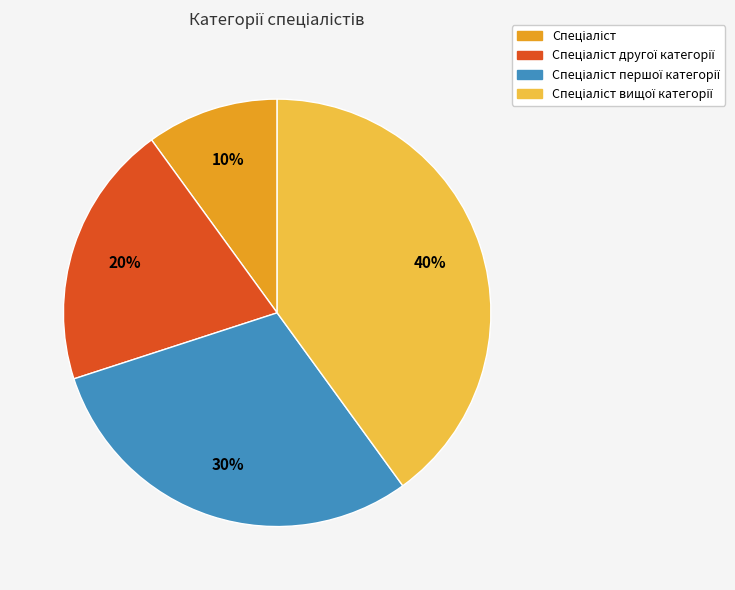

To the nearest percent, what is the difference between the largest and smallest slice percentages?

30%